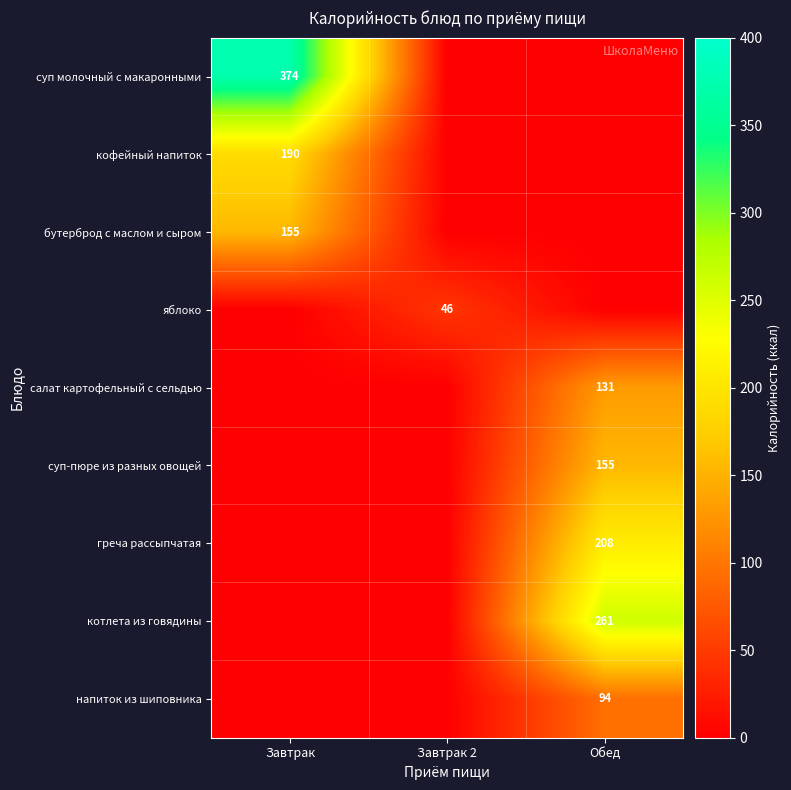

How many data points does each series have?

3